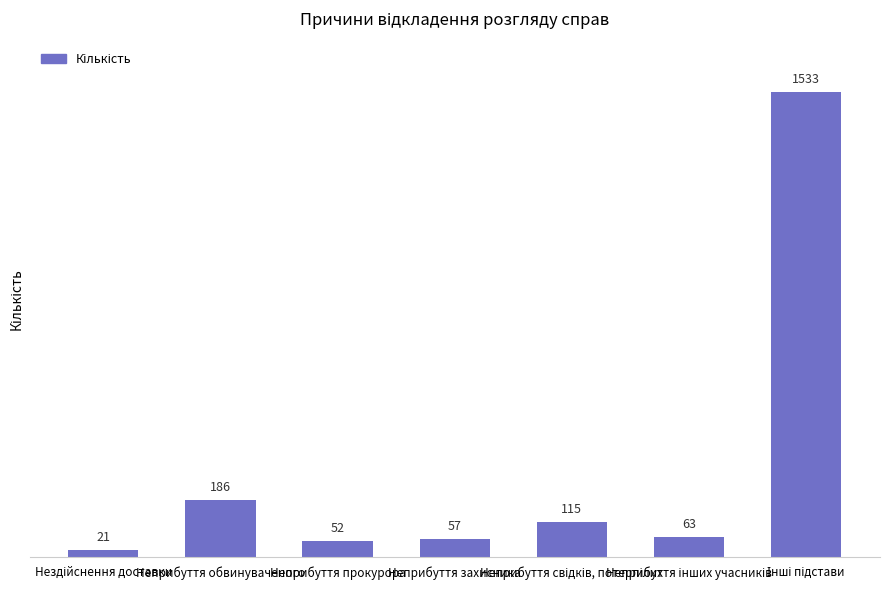

What is the difference between the maximum and minimum values?

1512